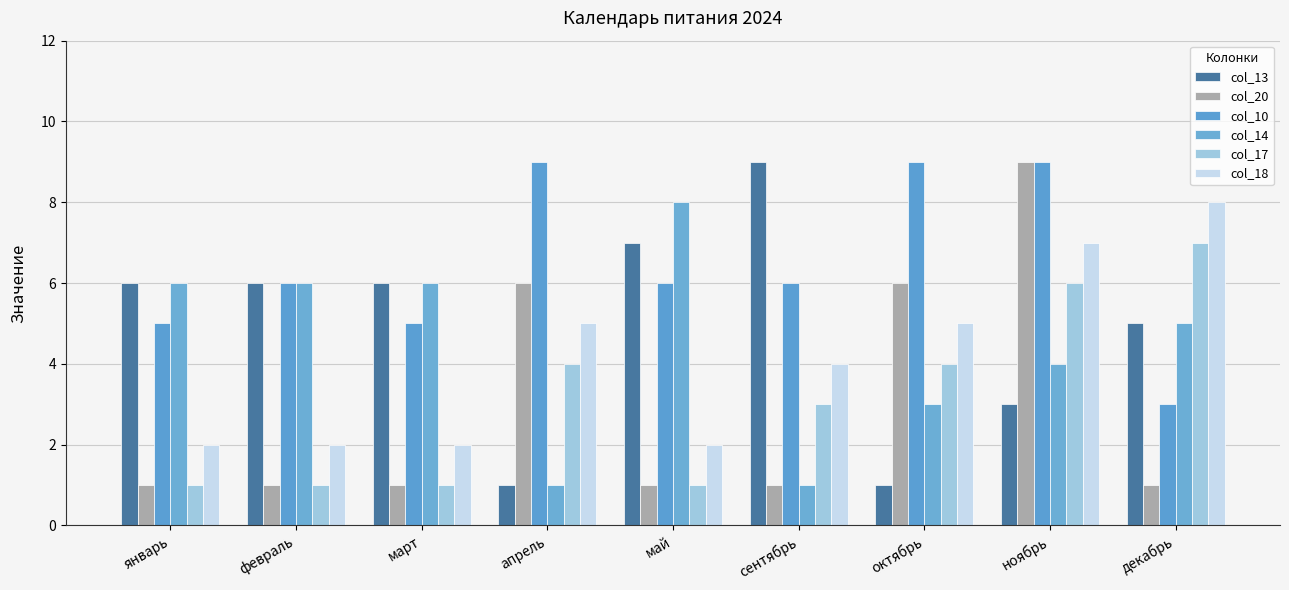

What is the label of the 3rd bar from the left?

март